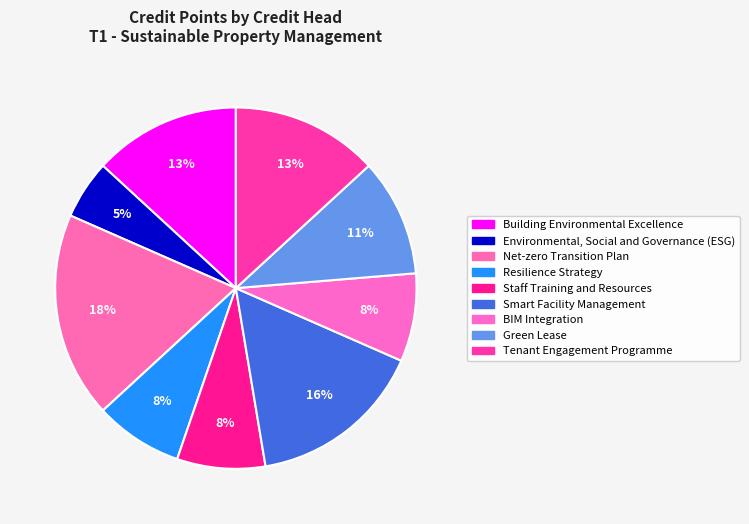

What is the total percentage of Staff Training and Resources and Tenant Engagement Programme?

21.1%